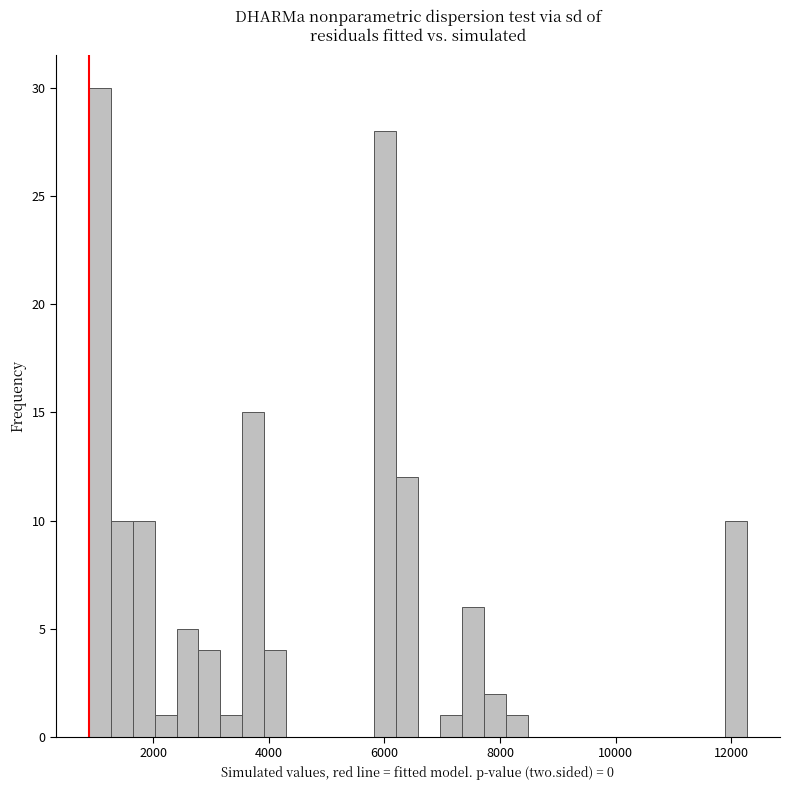

Around what value on the x-axis is the tallest bar? Give the approximate position of its centre, as read against the axis.

1000